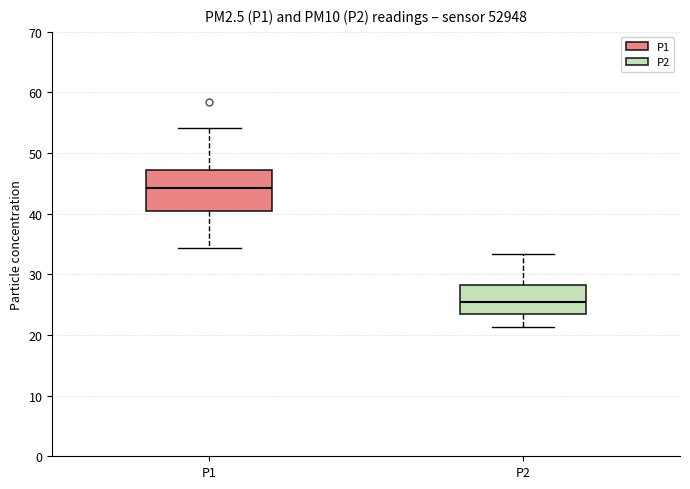

Comparing the boxes themselves (not the whiskers), which one is the tallest?

P1